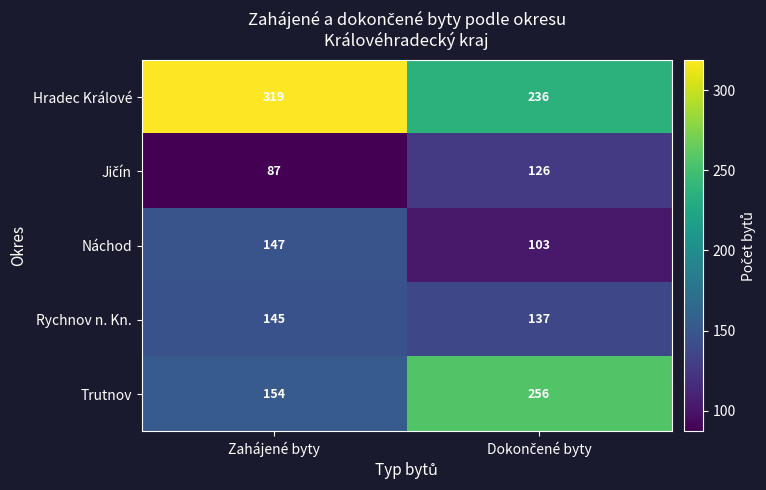

What is the difference between the maximum and minimum values in the Trutnov series?

102